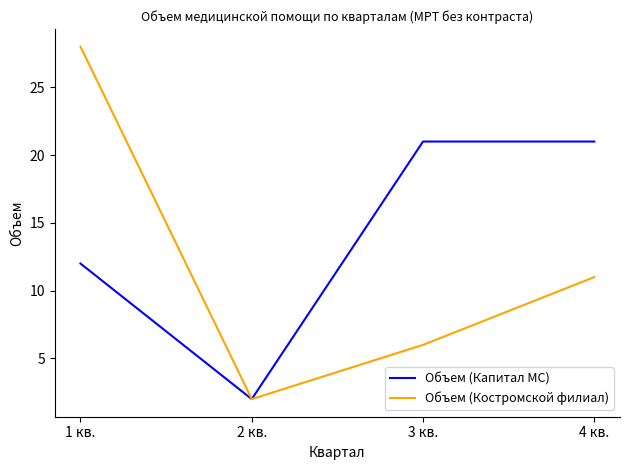

What are all the series names shown in the legend?

Объем (Капитал МС), Объем (Костромской филиал)